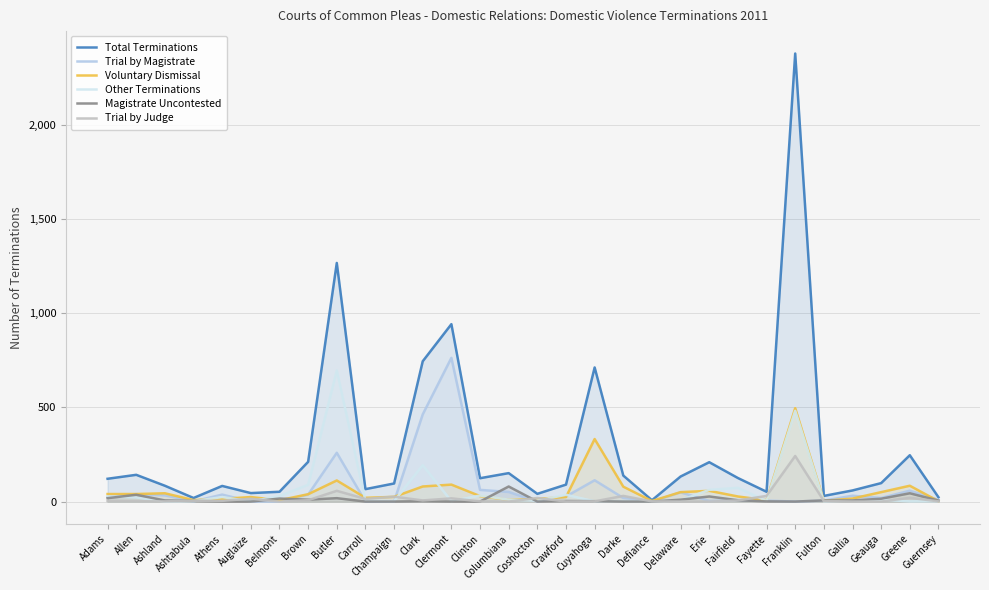

At how many categories does at least one series exceed 2358?

1